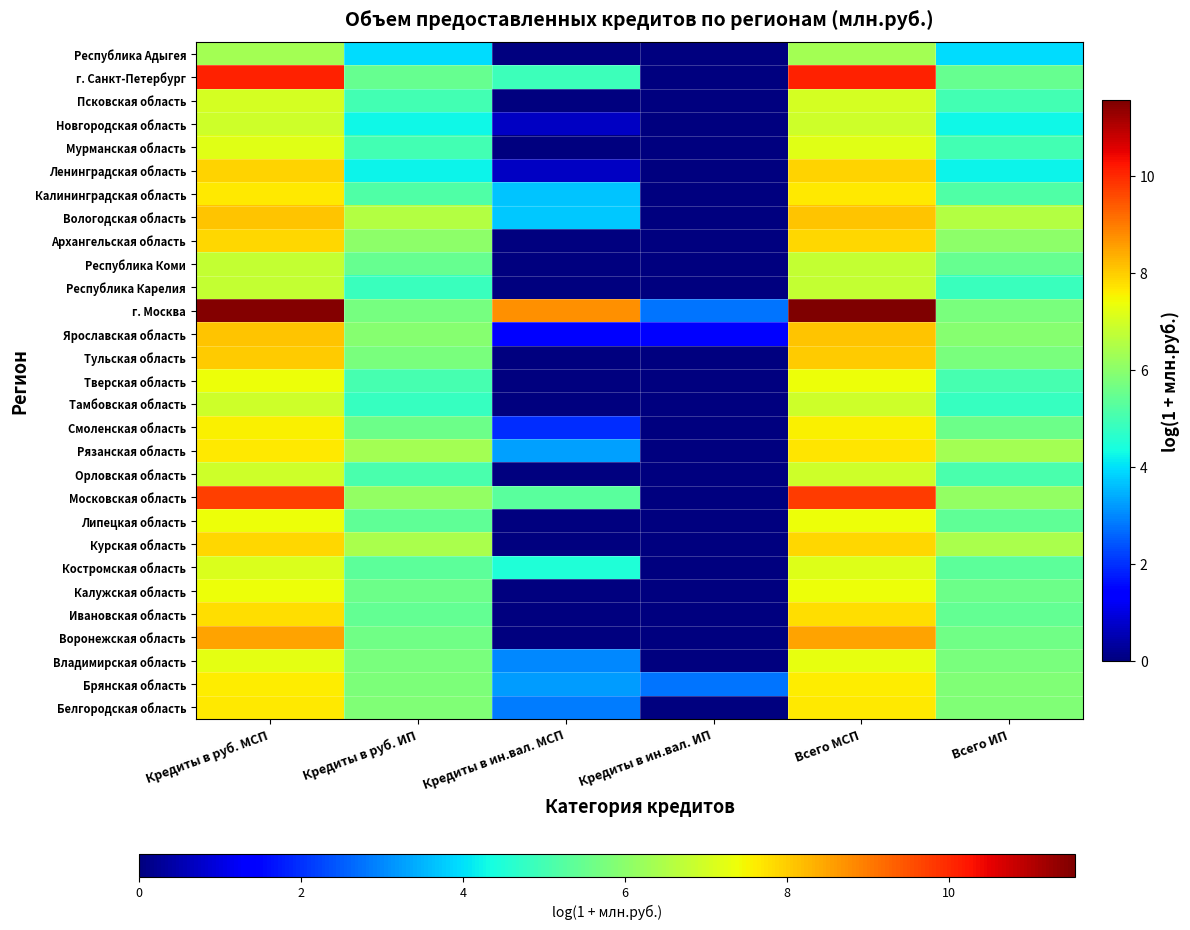

Reading left to right, list all the values displayed in this chart.

Белгородская область: Кредиты в руб. МСП=7.6	Кредиты в руб. ИП=5.8	Кредиты в ин.вал. МСП=2.9	Кредиты в ин.вал. ИП=0.0	Всего МСП=7.7	Всего ИП=5.8
Брянская область: Кредиты в руб. МСП=7.6	Кредиты в руб. ИП=5.8	Кредиты в ин.вал. МСП=3.2	Кредиты в ин.вал. ИП=2.8	Всего МСП=7.6	Всего ИП=5.8
Владимирская область: Кредиты в руб. МСП=7.3	Кредиты в руб. ИП=5.8	Кредиты в ин.вал. МСП=3.0	Кредиты в ин.вал. ИП=0.0	Всего МСП=7.3	Всего ИП=5.8
Воронежская область: Кредиты в руб. МСП=8.5	Кредиты в руб. ИП=5.6	Кредиты в ин.вал. МСП=0.0	Кредиты в ин.вал. ИП=0.0	Всего МСП=8.5	Всего ИП=5.6
Ивановская область: Кредиты в руб. МСП=7.8	Кредиты в руб. ИП=5.5	Кредиты в ин.вал. МСП=0.0	Кредиты в ин.вал. ИП=0.0	Всего МСП=7.8	Всего ИП=5.5
Калужская область: Кредиты в руб. МСП=7.4	Кредиты в руб. ИП=5.6	Кредиты в ин.вал. МСП=0.0	Кредиты в ин.вал. ИП=0.0	Всего МСП=7.4	Всего ИП=5.6
Костромская область: Кредиты в руб. МСП=7.1	Кредиты в руб. ИП=5.4	Кредиты в ин.вал. МСП=4.5	Кредиты в ин.вал. ИП=0.0	Всего МСП=7.2	Всего ИП=5.4
Курская область: Кредиты в руб. МСП=7.9	Кредиты в руб. ИП=6.4	Кредиты в ин.вал. МСП=0.0	Кредиты в ин.вал. ИП=0.0	Всего МСП=7.9	Всего ИП=6.4
Липецкая область: Кредиты в руб. МСП=7.4	Кредиты в руб. ИП=5.4	Кредиты в ин.вал. МСП=0.0	Кредиты в ин.вал. ИП=0.0	Всего МСП=7.4	Всего ИП=5.4
Московская область: Кредиты в руб. МСП=9.7	Кредиты в руб. ИП=6.1	Кредиты в ин.вал. МСП=5.3	Кредиты в ин.вал. ИП=0.0	Всего МСП=9.8	Всего ИП=6.1
Орловская область: Кредиты в руб. МСП=6.9	Кредиты в руб. ИП=5.1	Кредиты в ин.вал. МСП=0.0	Кредиты в ин.вал. ИП=0.0	Всего МСП=6.9	Всего ИП=5.1
Рязанская область: Кредиты в руб. МСП=7.7	Кредиты в руб. ИП=6.3	Кредиты в ин.вал. МСП=3.3	Кредиты в ин.вал. ИП=0.0	Всего МСП=7.7	Всего ИП=6.3
Смоленская область: Кредиты в руб. МСП=7.6	Кредиты в руб. ИП=5.6	Кредиты в ин.вал. МСП=1.9	Кредиты в ин.вал. ИП=0.0	Всего МСП=7.6	Всего ИП=5.6
Тамбовская область: Кредиты в руб. МСП=6.9	Кредиты в руб. ИП=4.8	Кредиты в ин.вал. МСП=0.0	Кредиты в ин.вал. ИП=0.0	Всего МСП=6.9	Всего ИП=4.8
Тверская область: Кредиты в руб. МСП=7.4	Кредиты в руб. ИП=5.0	Кредиты в ин.вал. МСП=0.0	Кредиты в ин.вал. ИП=0.0	Всего МСП=7.4	Всего ИП=5.0
Тульская область: Кредиты в руб. МСП=8.0	Кредиты в руб. ИП=5.8	Кредиты в ин.вал. МСП=0.0	Кредиты в ин.вал. ИП=0.0	Всего МСП=8.0	Всего ИП=5.8
Ярославская область: Кредиты в руб. МСП=8.1	Кредиты в руб. ИП=5.9	Кредиты в ин.вал. МСП=1.4	Кредиты в ин.вал. ИП=1.4	Всего МСП=8.1	Всего ИП=5.9
г. Москва: Кредиты в руб. МСП=11.5	Кредиты в руб. ИП=5.7	Кредиты в ин.вал. МСП=8.7	Кредиты в ин.вал. ИП=2.8	Всего МСП=11.6	Всего ИП=5.8
Республика Карелия: Кредиты в руб. МСП=6.8	Кредиты в руб. ИП=4.8	Кредиты в ин.вал. МСП=0.0	Кредиты в ин.вал. ИП=0.0	Всего МСП=6.8	Всего ИП=4.8
Республика Коми: Кредиты в руб. МСП=6.8	Кредиты в руб. ИП=5.5	Кредиты в ин.вал. МСП=0.0	Кредиты в ин.вал. ИП=0.0	Всего МСП=6.8	Всего ИП=5.5
Архангельская область: Кредиты в руб. МСП=7.9	Кредиты в руб. ИП=6.0	Кредиты в ин.вал. МСП=0.0	Кредиты в ин.вал. ИП=0.0	Всего МСП=7.9	Всего ИП=6.0
Вологодская область: Кредиты в руб. МСП=8.1	Кредиты в руб. ИП=6.6	Кредиты в ин.вал. МСП=3.7	Кредиты в ин.вал. ИП=0.0	Всего МСП=8.1	Всего ИП=6.6
Калининградская область: Кредиты в руб. МСП=7.7	Кредиты в руб. ИП=5.2	Кредиты в ин.вал. МСП=3.7	Кредиты в ин.вал. ИП=0.0	Всего МСП=7.7	Всего ИП=5.2
Ленинградская область: Кредиты в руб. МСП=7.9	Кредиты в руб. ИП=4.2	Кредиты в ин.вал. МСП=0.7	Кредиты в ин.вал. ИП=0.0	Всего МСП=7.9	Всего ИП=4.2
Мурманская область: Кредиты в руб. МСП=7.2	Кредиты в руб. ИП=5.0	Кредиты в ин.вал. МСП=0.0	Кредиты в ин.вал. ИП=0.0	Всего МСП=7.2	Всего ИП=5.0
Новгородская область: Кредиты в руб. МСП=6.9	Кредиты в руб. ИП=4.3	Кредиты в ин.вал. МСП=0.7	Кредиты в ин.вал. ИП=0.0	Всего МСП=6.9	Всего ИП=4.3
Псковская область: Кредиты в руб. МСП=7.0	Кредиты в руб. ИП=5.0	Кредиты в ин.вал. МСП=0.0	Кредиты в ин.вал. ИП=0.0	Всего МСП=7.0	Всего ИП=5.0
г. Санкт-Петербург: Кредиты в руб. МСП=10.1	Кредиты в руб. ИП=5.5	Кредиты в ин.вал. МСП=4.9	Кредиты в ин.вал. ИП=0.0	Всего МСП=10.1	Всего ИП=5.5
Республика Адыгея: Кредиты в руб. МСП=6.3	Кредиты в руб. ИП=4.0	Кредиты в ин.вал. МСП=0.0	Кредиты в ин.вал. ИП=0.0	Всего МСП=6.3	Всего ИП=4.0